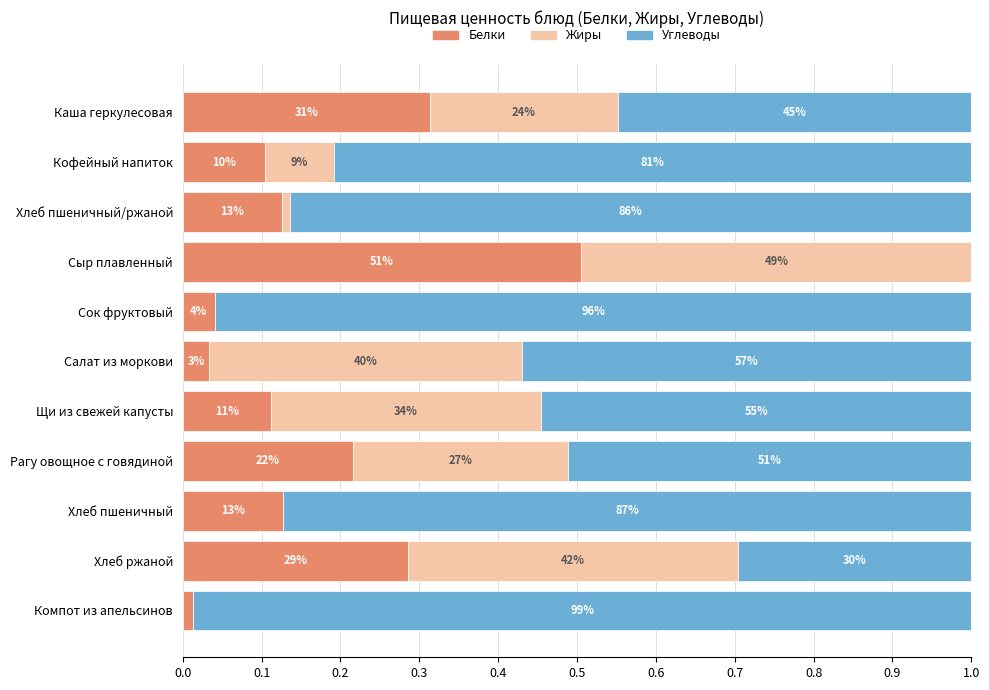

What is the value of the Углеводы bar at the 10th from the left?

0.3